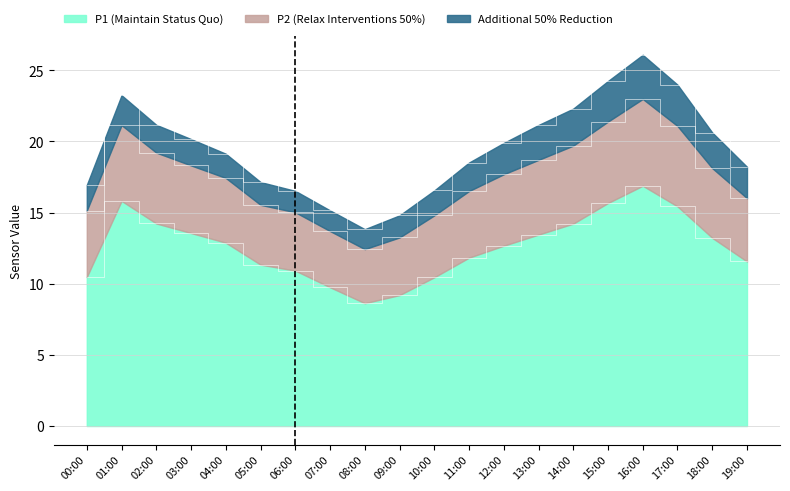

True or false: P2 and P1 cross at least once.

False